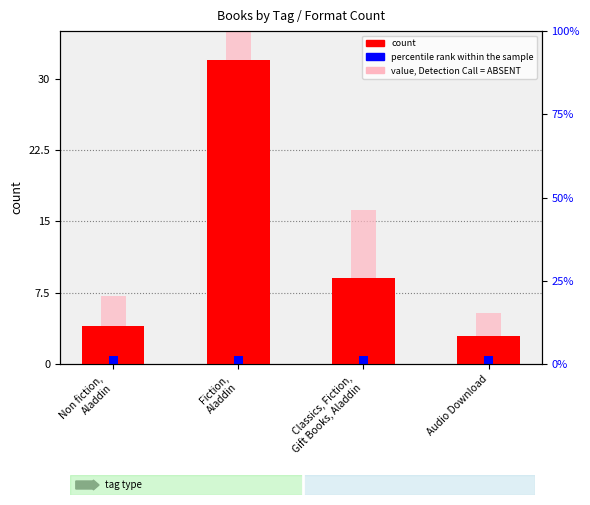

Which category has the lowest value in the count series?

Audio Download